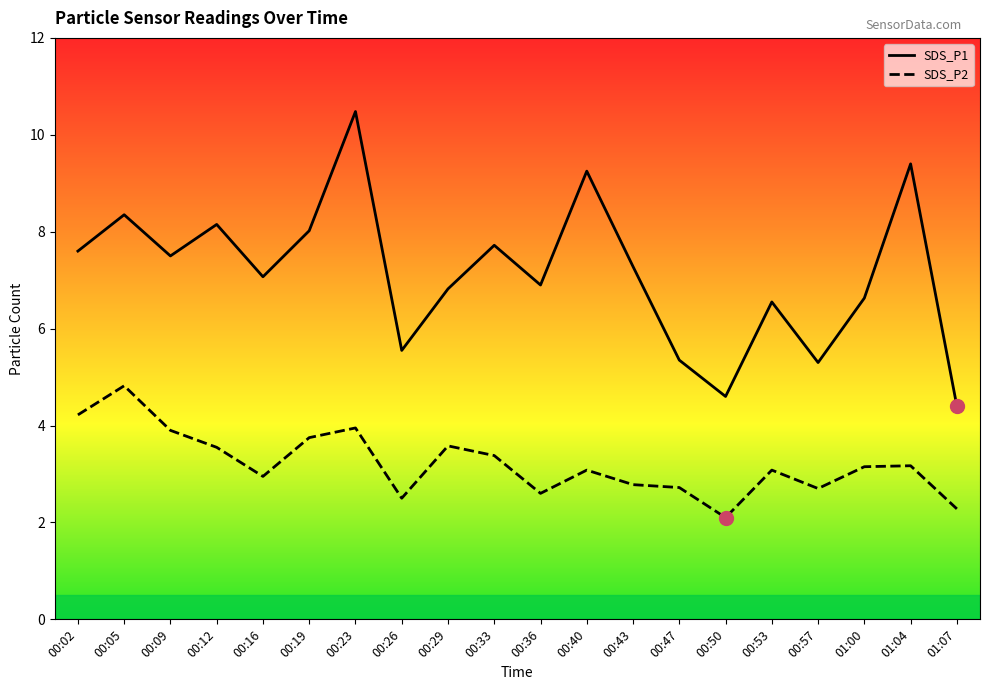

What is the difference between the SDS_P1 values at 00:47 and 00:53?

1.2